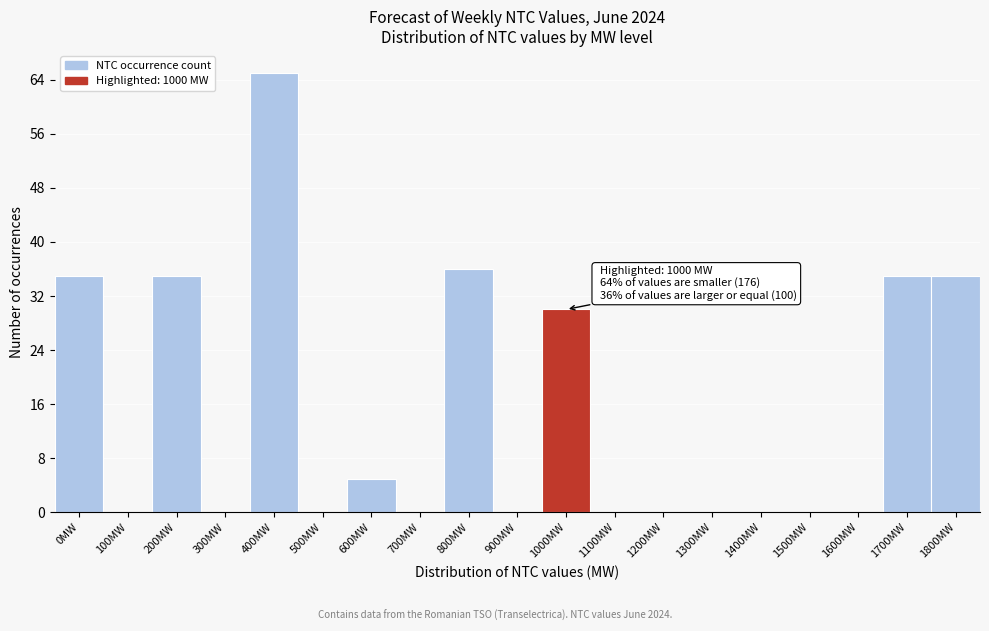

Reading left to right, extract all data points from this chart.

0MW=35	100MW=0	200MW=35	300MW=0	400MW=65	500MW=0	600MW=5	700MW=0	800MW=36	900MW=0	1000MW=30	1100MW=0	1200MW=0	1300MW=0	1400MW=0	1500MW=0	1600MW=0	1700MW=35	1800MW=35